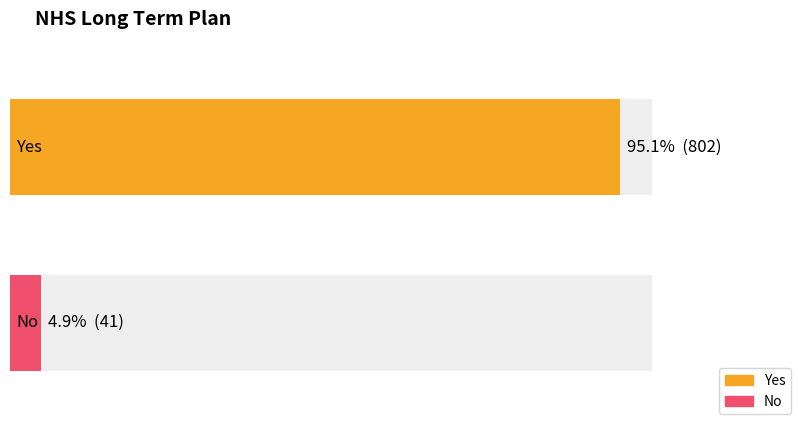

How many values are below 802?

1